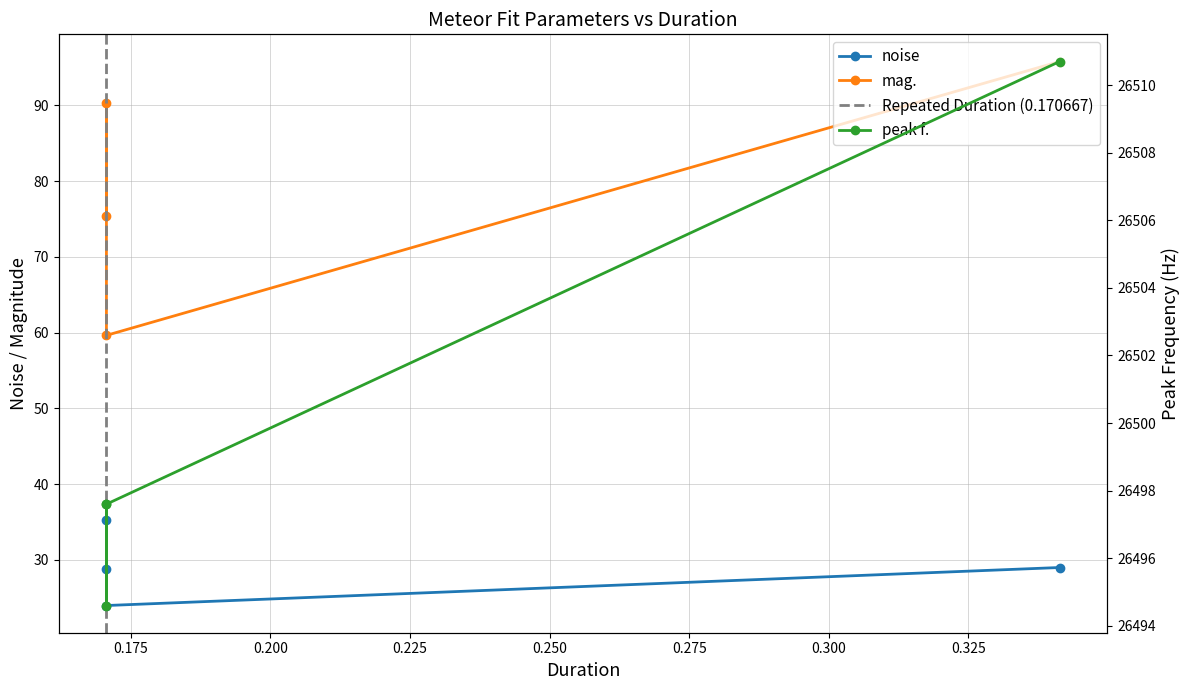

What is the value of the mag. point at the 3rd from the left?

75.4